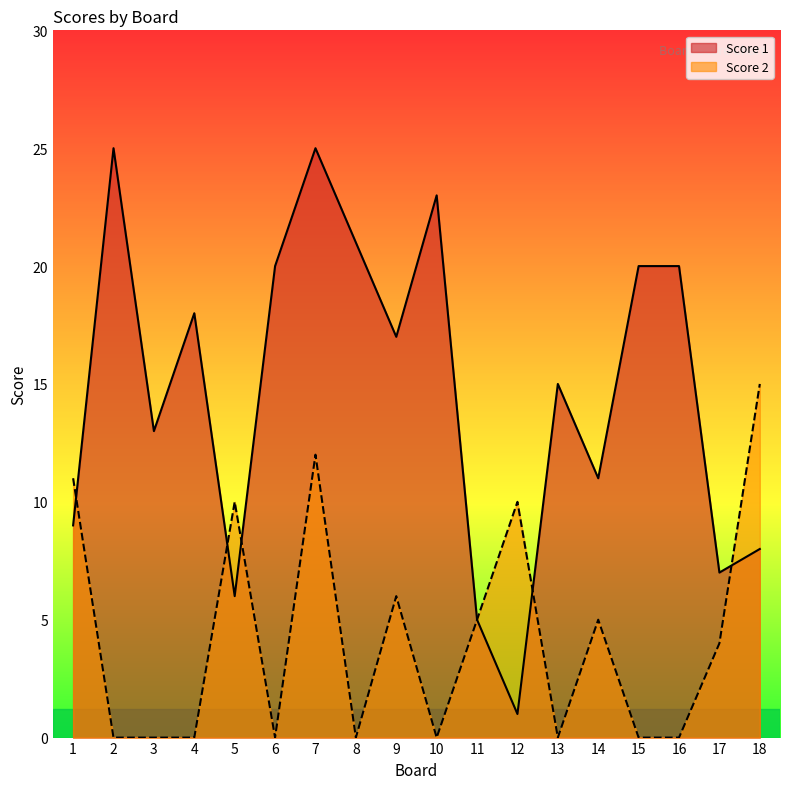

Is the value of Score 2 at 11 greater than the value of Score 1 at 1?

No